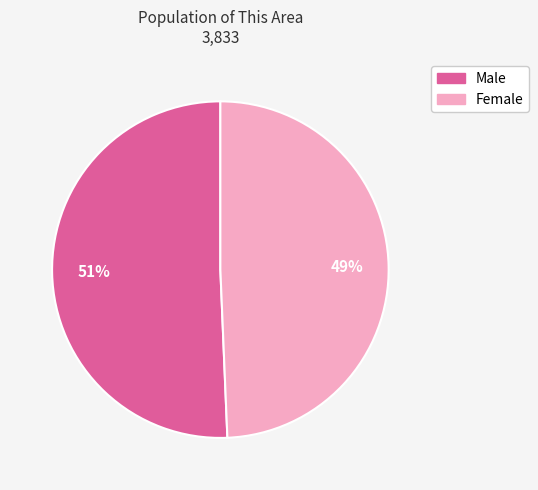

To the nearest percent, what portion does Female represent?

49%